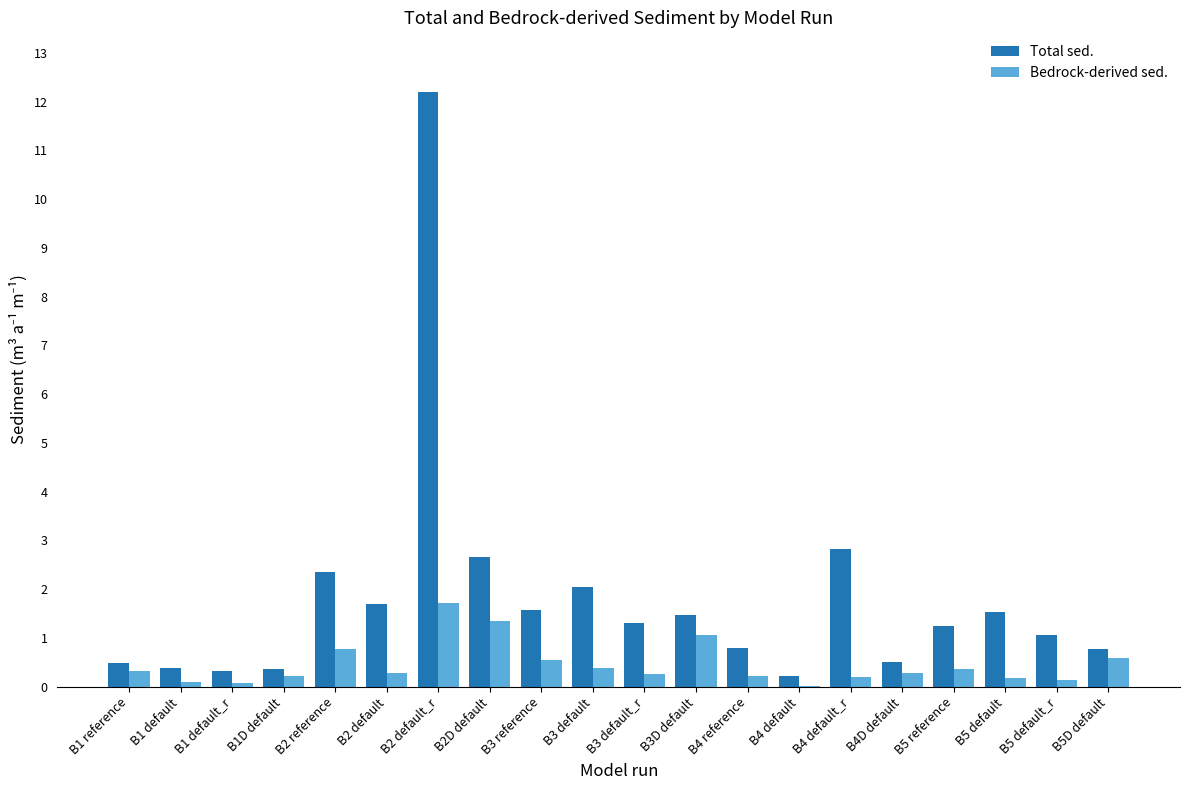

Between B2 default_r and B3 default_r, which series saw the biggest shift?

Total sed.